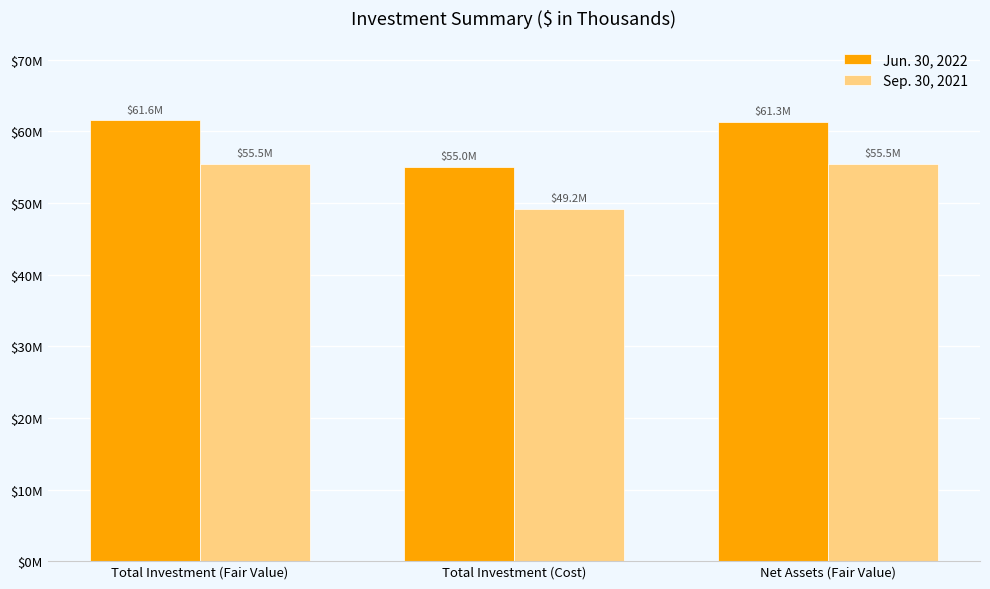

What is the greatest value displayed?

61594420